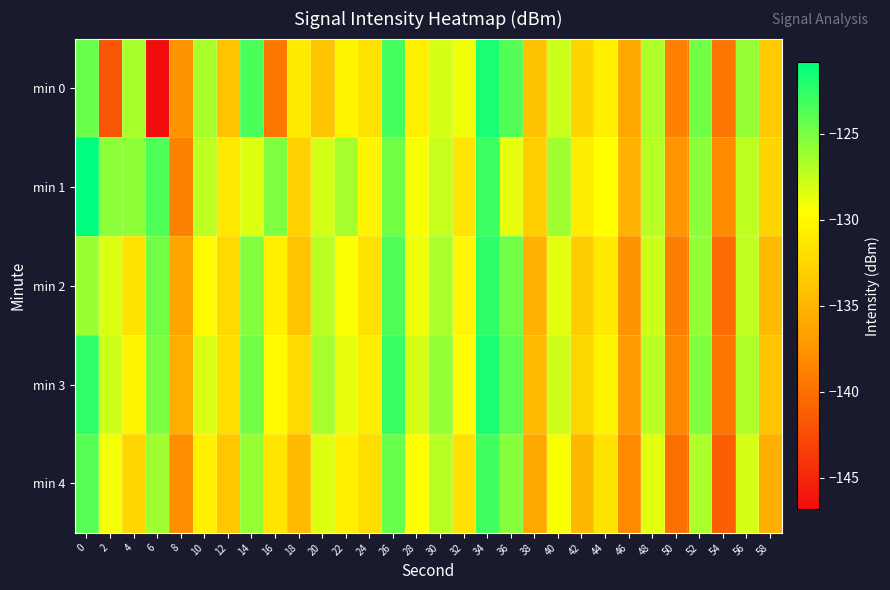

Reading left to right, what are all the values shown in this chart?

min 0: 0=-124.4	2=-141.8	4=-126.5	6=-146.8	8=-137.6	10=-126.6	12=-134.0	14=-123.4	16=-139.5	18=-131.0	20=-133.9	22=-130.3	24=-131.8	26=-123.2	28=-130.6	30=-128.1	32=-129.1	34=-121.7	36=-123.8	38=-134.1	40=-127.7	42=-132.7	44=-130.6	46=-136.0	48=-126.8	50=-139.0	52=-124.7	54=-139.8	56=-126.0	58=-133.5
min 1: 0=-120.8	2=-125.6	4=-125.6	6=-123.5	8=-138.8	10=-127.3	12=-131.2	14=-128.4	16=-125.2	18=-132.9	20=-128.0	22=-126.5	24=-130.2	26=-124.8	28=-129.3	30=-127.6	32=-131.4	34=-122.9	36=-128.7	38=-133.1	40=-126.3	42=-130.8	44=-129.5	46=-135.2	48=-127.1	50=-137.4	52=-125.6	54=-138.2	56=-127.3	58=-132.7
min 2: 0=-126.1	2=-128.3	4=-131.5	6=-124.7	8=-136.2	10=-129.8	12=-132.4	14=-125.3	16=-130.6	18=-133.9	20=-127.2	22=-129.4	24=-131.8	26=-123.5	28=-128.9	30=-126.7	32=-130.1	34=-122.4	36=-124.8	38=-135.3	40=-128.6	42=-133.2	44=-131.0	46=-137.5	48=-127.8	50=-139.1	52=-125.9	54=-140.3	56=-127.4	58=-134.6
min 3: 0=-122.5	2=-127.8	4=-130.2	6=-125.1	8=-135.6	10=-128.3	12=-131.9	14=-124.7	16=-129.8	18=-132.4	20=-126.5	22=-128.7	24=-130.9	26=-122.8	28=-128.1	30=-125.9	32=-129.6	34=-121.8	36=-124.1	38=-134.7	40=-127.9	42=-132.5	44=-130.3	46=-136.8	48=-127.2	50=-138.5	52=-125.2	54=-139.6	56=-126.8	58=-133.9
min 4: 0=-123.8	2=-129.1	4=-132.6	6=-126.3	8=-137.9	10=-130.5	12=-133.7	14=-126.0	16=-131.3	18=-134.6	20=-128.4	22=-130.6	24=-132.1	26=-124.3	28=-129.5	30=-127.2	32=-131.7	34=-123.1	36=-125.5	38=-136.0	40=-129.3	42=-134.8	44=-131.6	46=-138.2	48=-128.5	50=-140.1	52=-126.7	54=-141.2	56=-128.1	58=-135.4